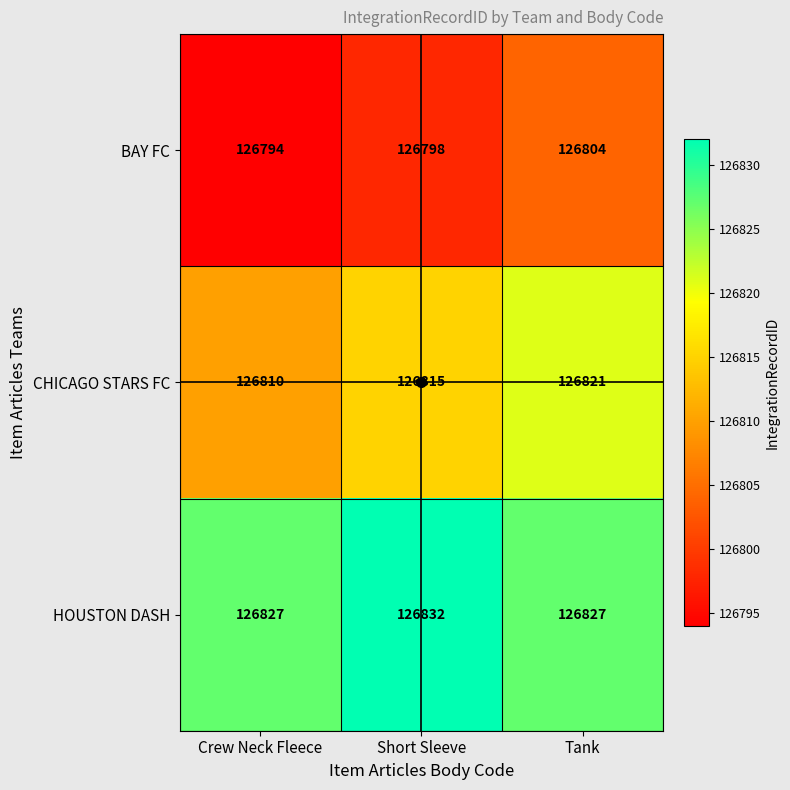

How many series are shown in this chart?

3